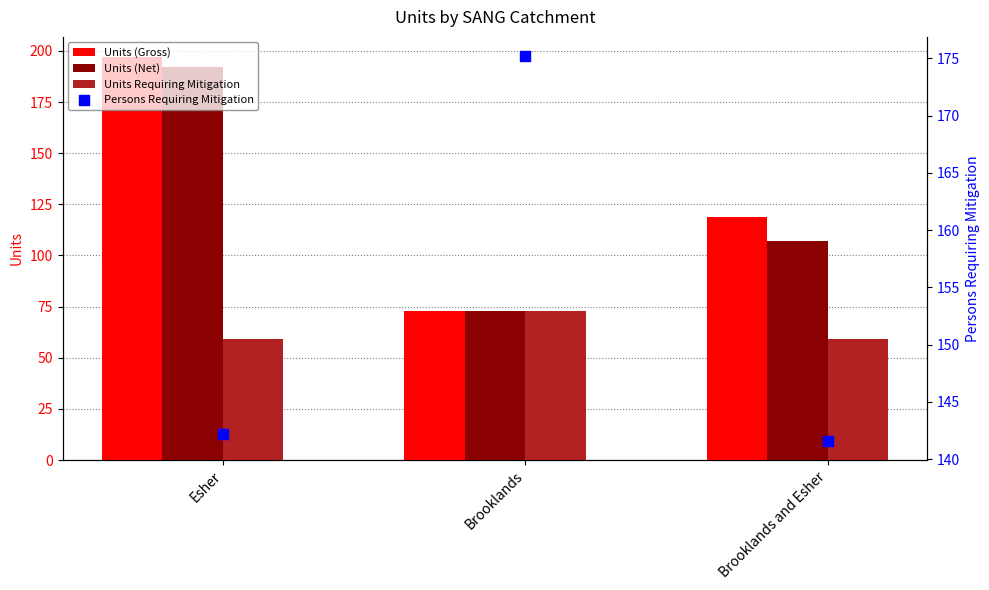

At how many categories does at least one series exceed 185?

1